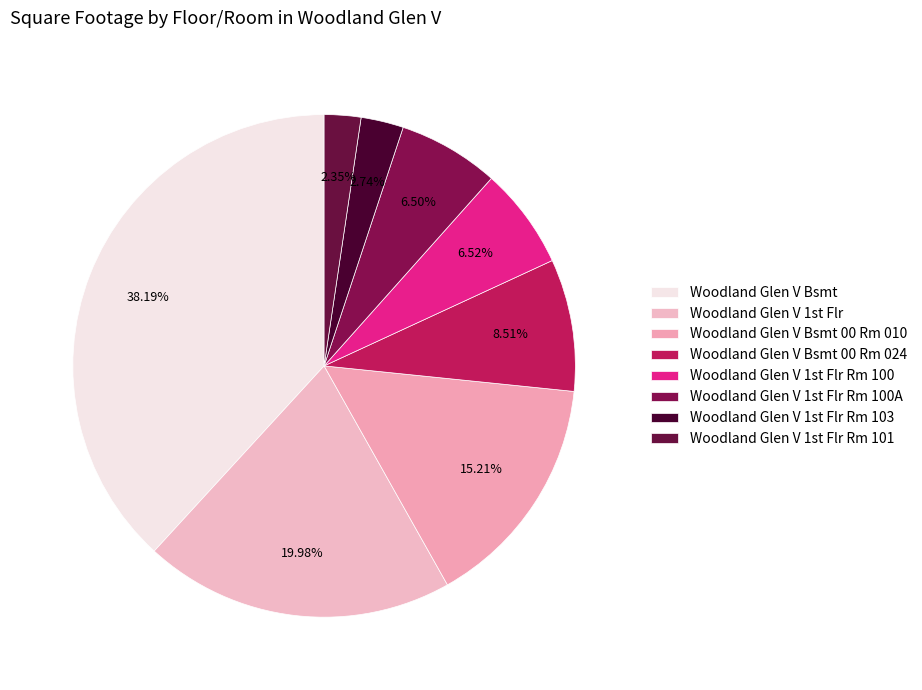

How many slices are in this pie chart?

8